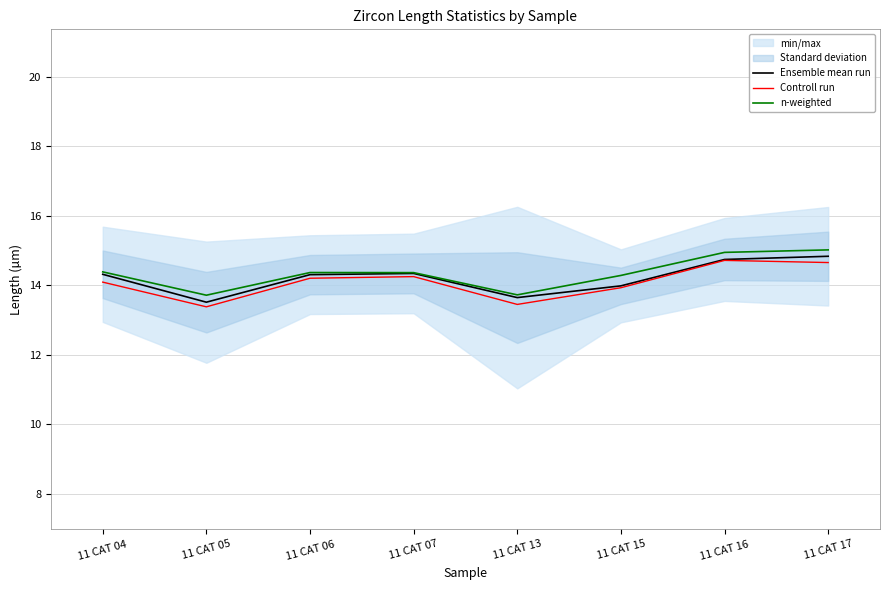

What is the sum of all n-weighted values?

114.8